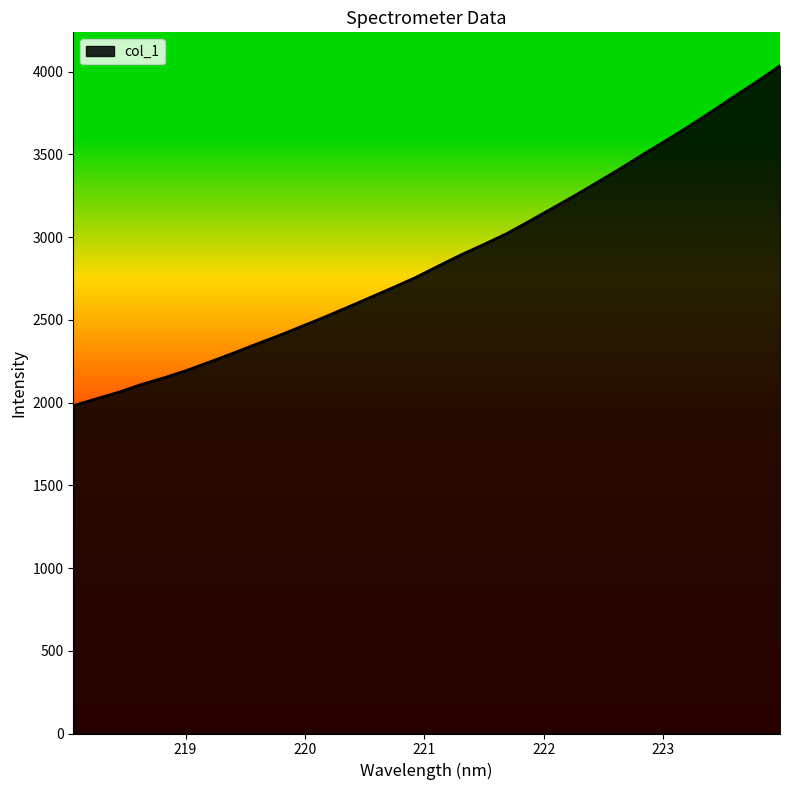

What is the difference between the maximum and minimum values?

2054.6